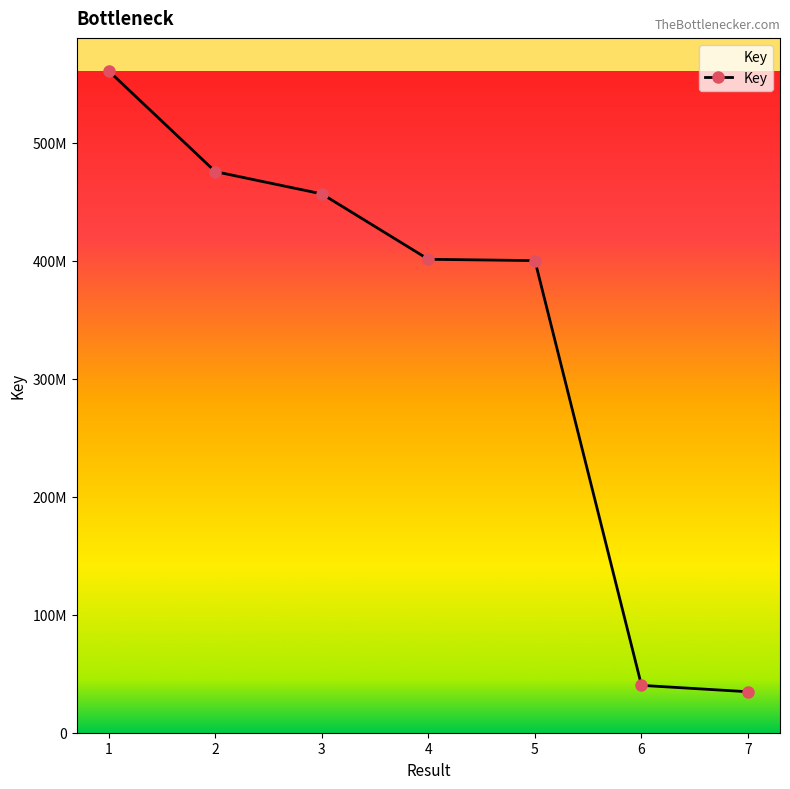

Is this an area chart (filled region under the line)?

Yes